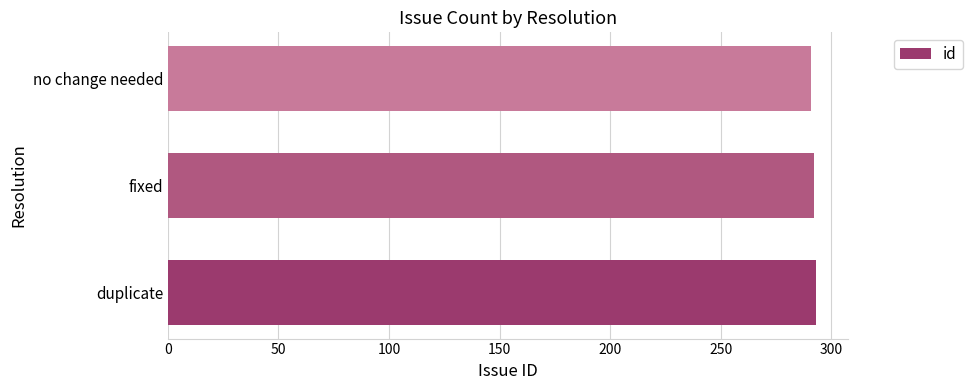

What is the sum of the values at fixed and duplicate?

585